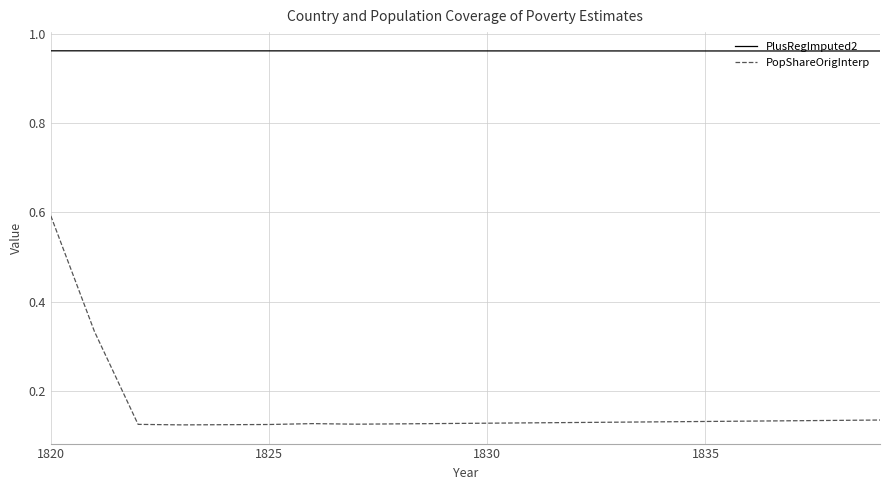

True or false: PlusRegImputed2 and PopShareOrigInterp intersect in this chart.

False